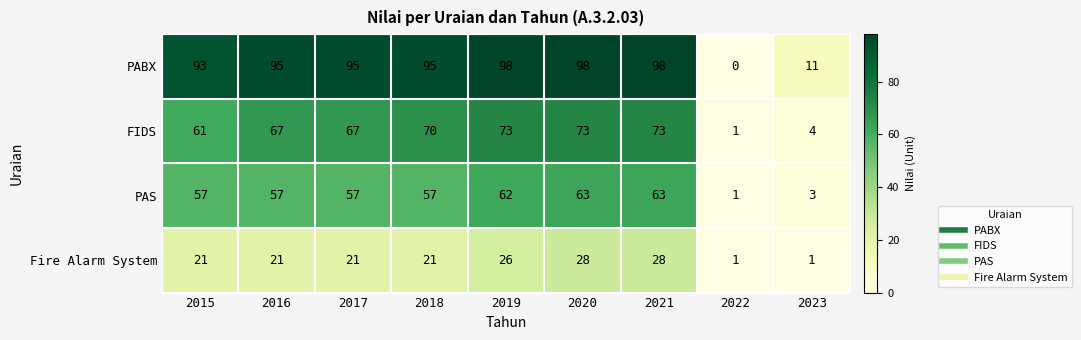

Which series changed the most between 2016 and 2023?

PABX